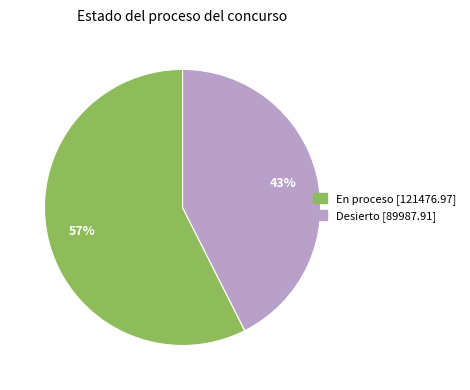

Which category has the smallest portion of the pie?

Desierto